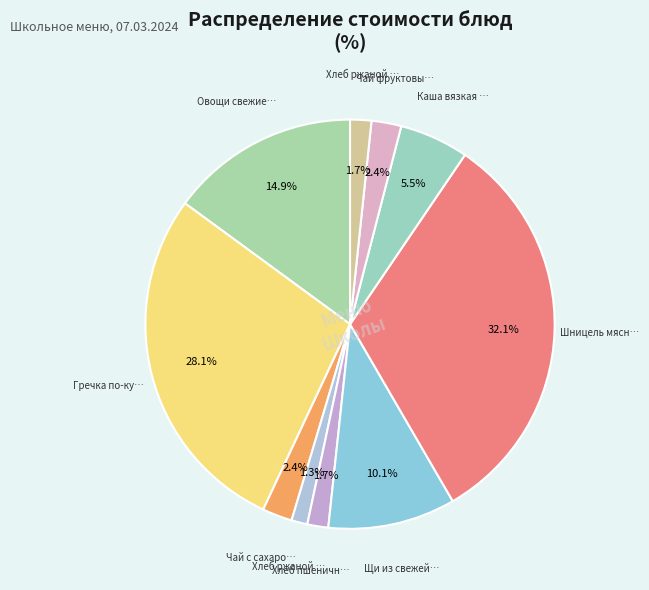

Is there any slice that represents more than half of the pie?

No